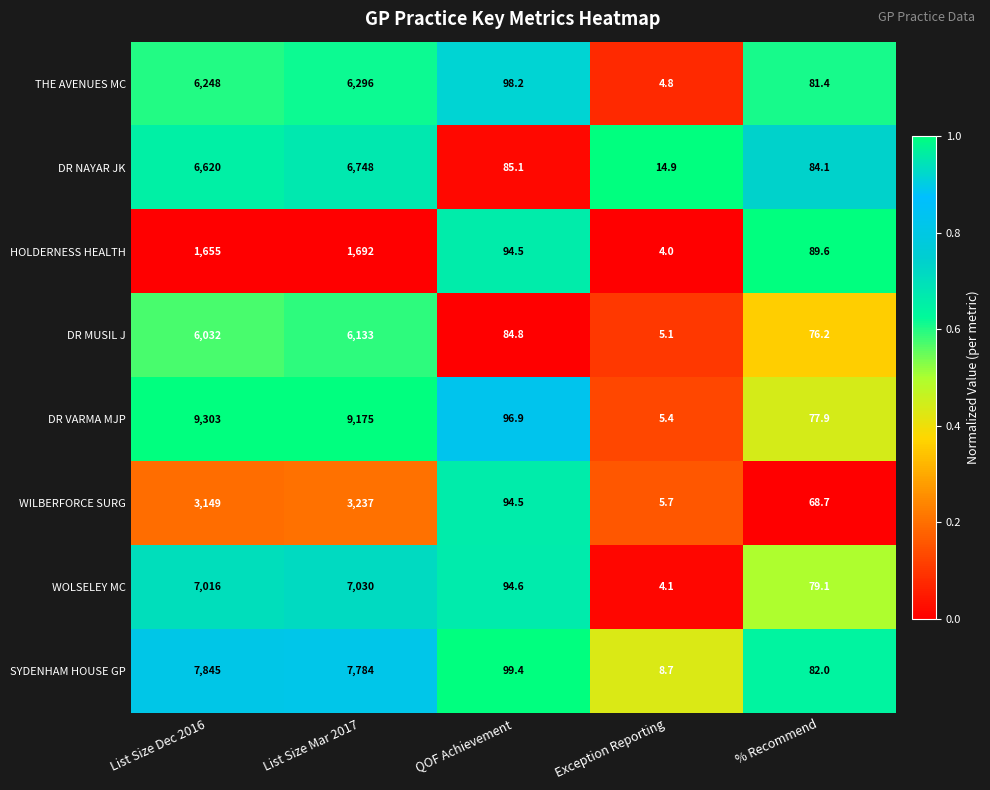

Which series changed the most between Exception Reporting and % Recommend?

HOLDERNESS HEALTH